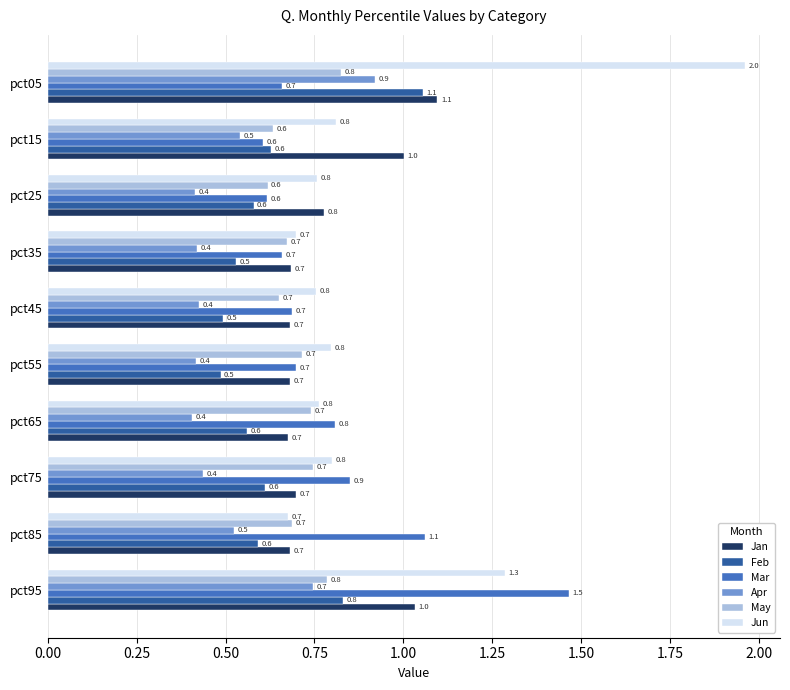

At which category does the chart reach its peak across all series?

pct05